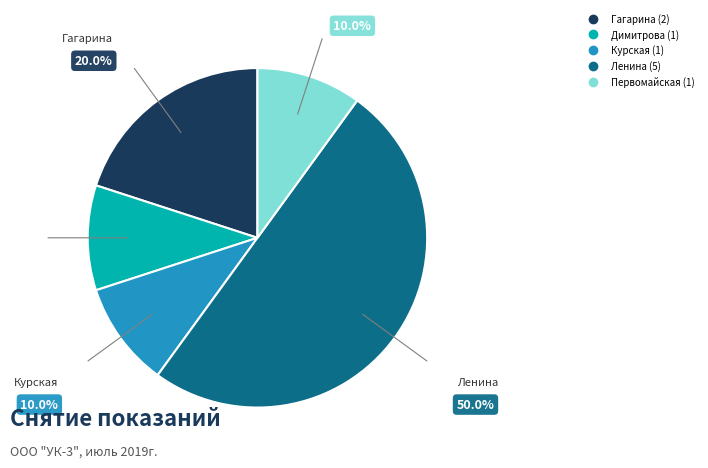

To the nearest percent, what is the average slice percentage?

20%